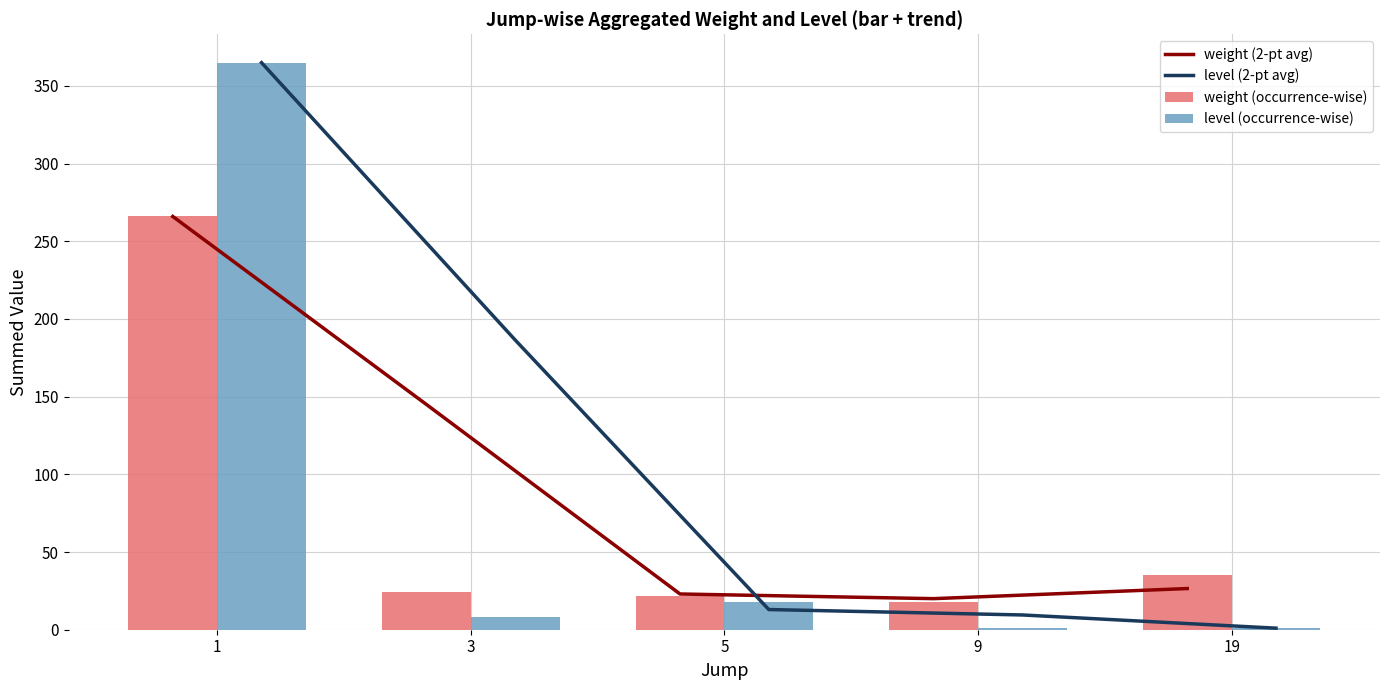

Where is level (occurrence-wise) nearest to the value 183?

5